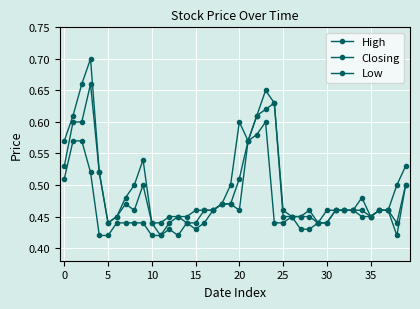

How many lines are shown in the chart?

3